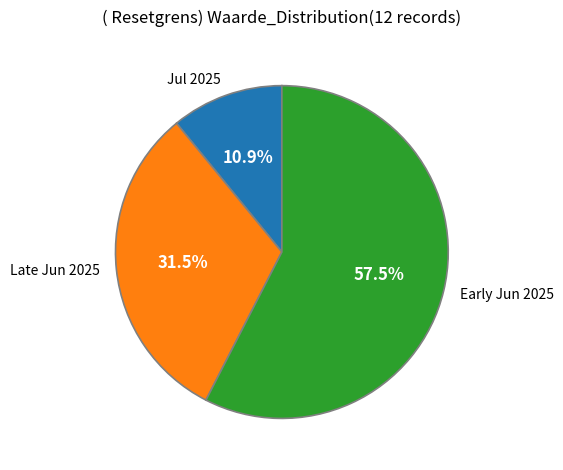

Which category has the biggest portion of the pie?

Early Jun 2025